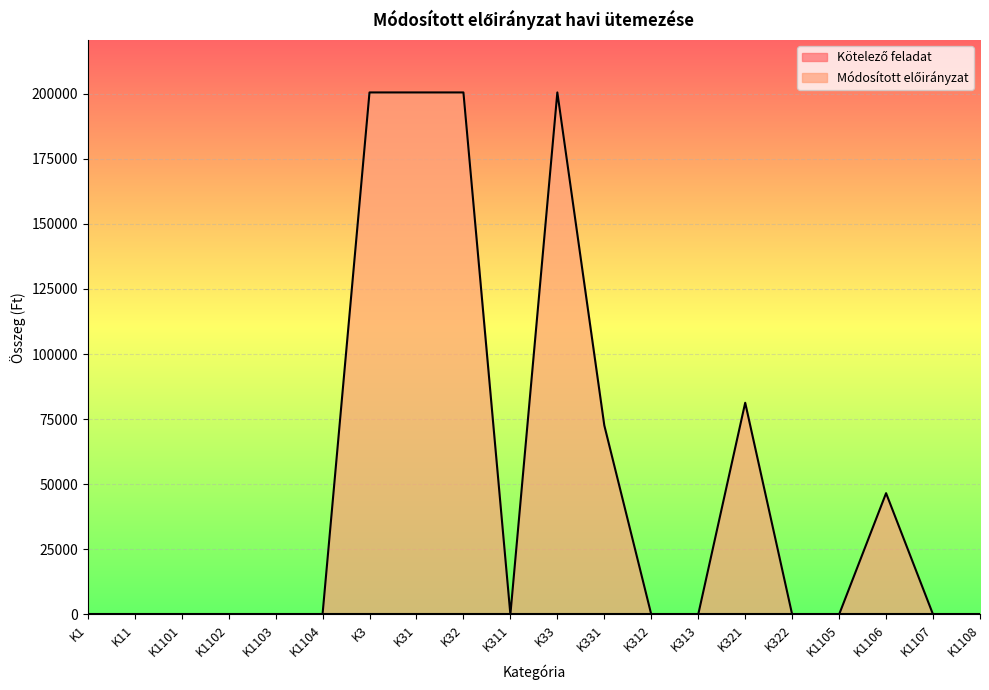

What is the change in value from K31 to K322?

-200428